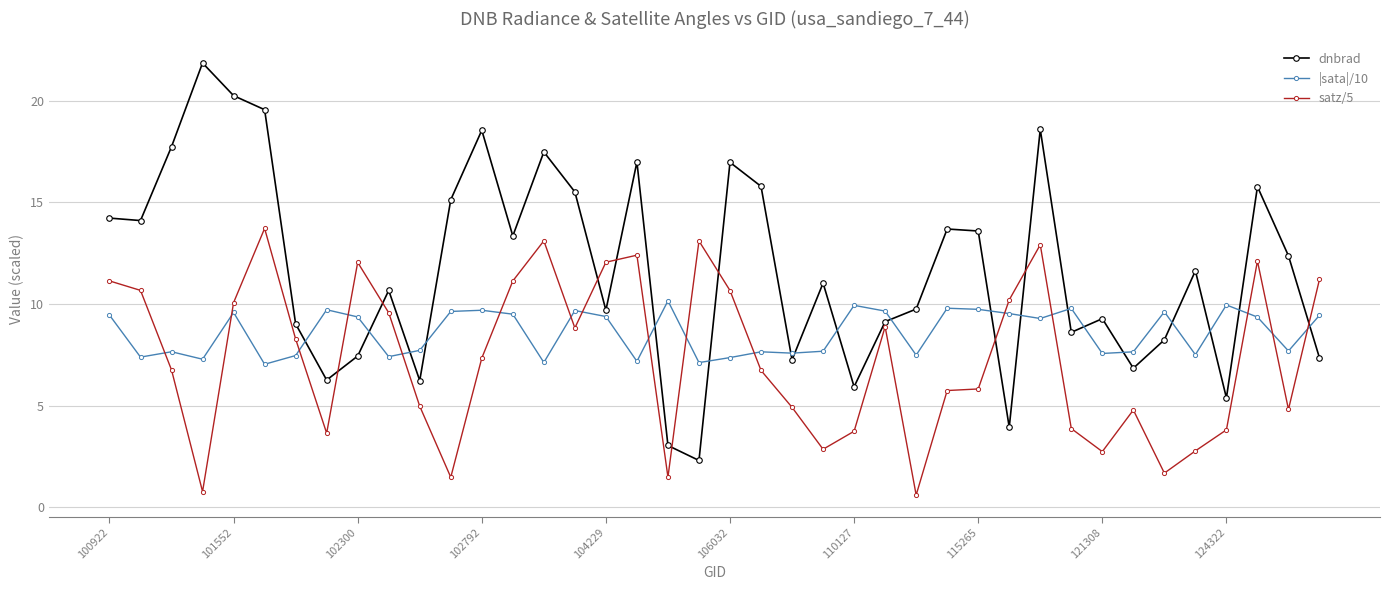

What is the sum of all dnbrad values?

470.6